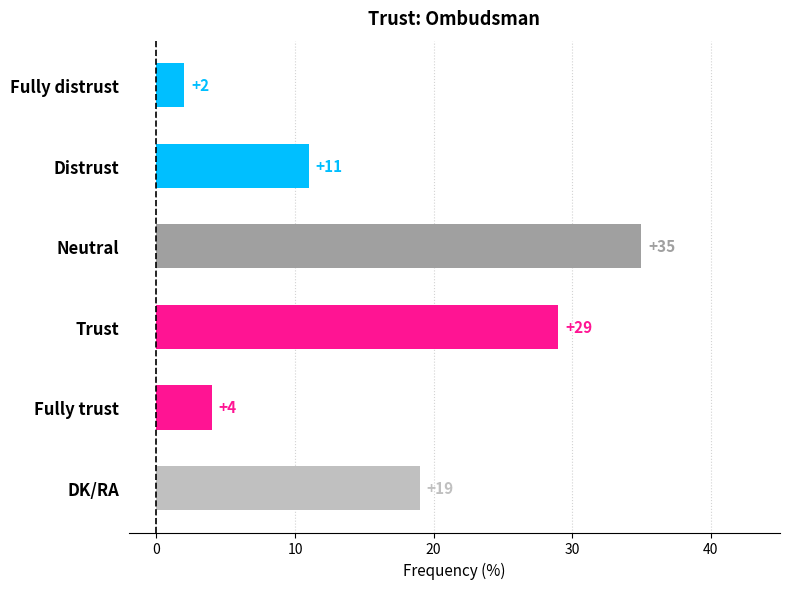

True or false: the data shows 19 at Neutral.

False